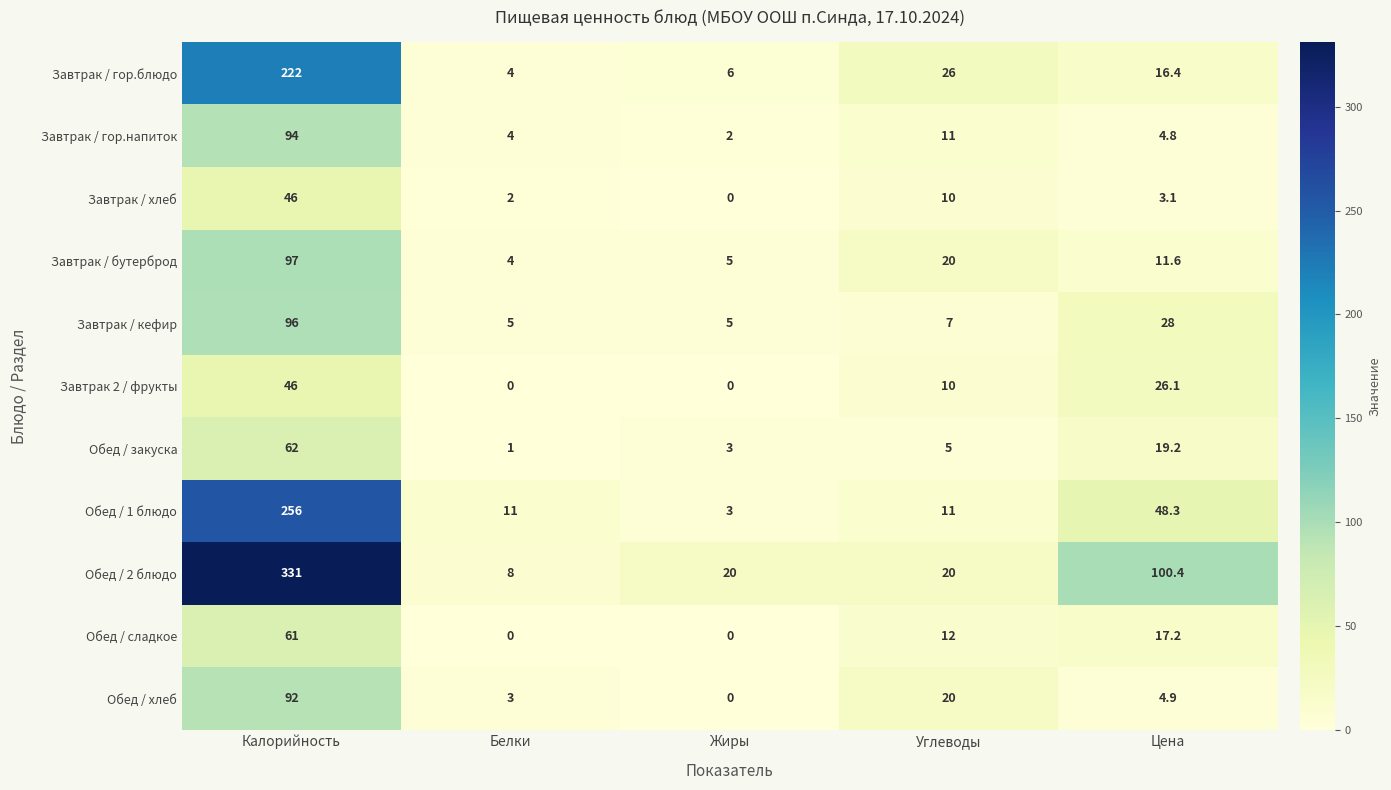

True or false: Завтрак / хлеб has a value of 4.3 at Цена.

False